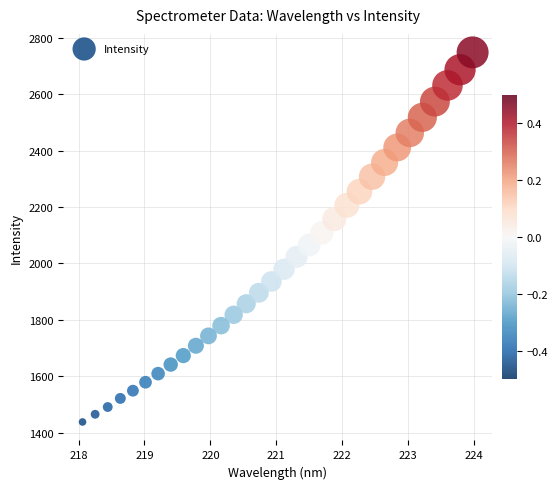

What is the range of X values (max minus min)?

5.9